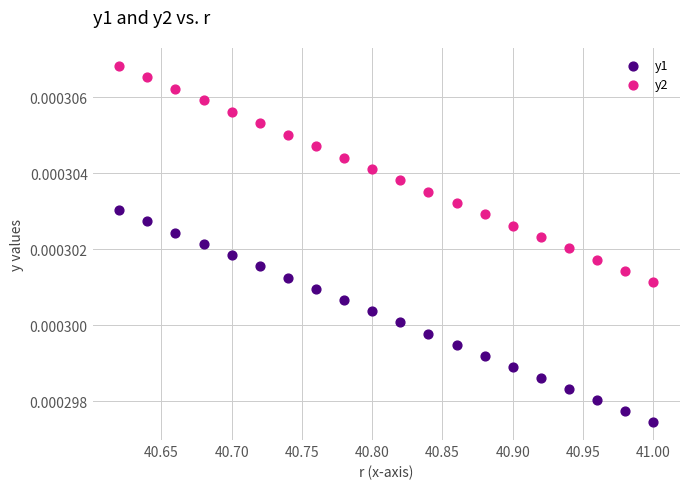

Which series contains the highest Y value?

y2